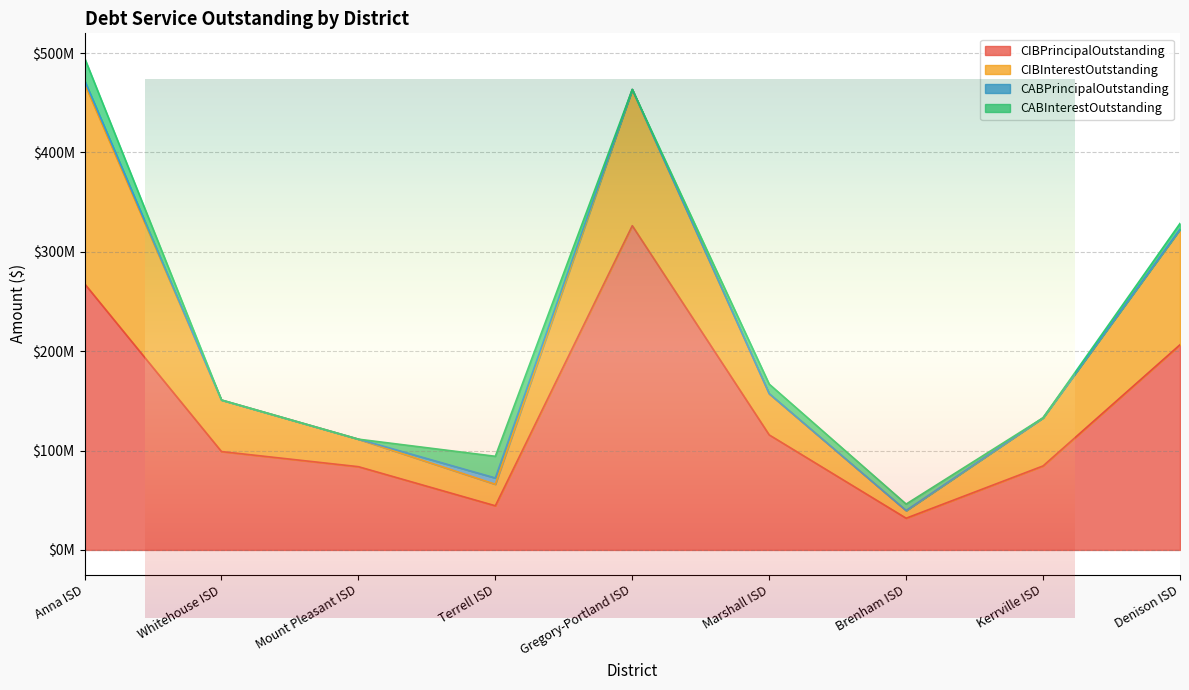

Where does the CIBInterestOutstanding series first go above 48427968?

Anna ISD